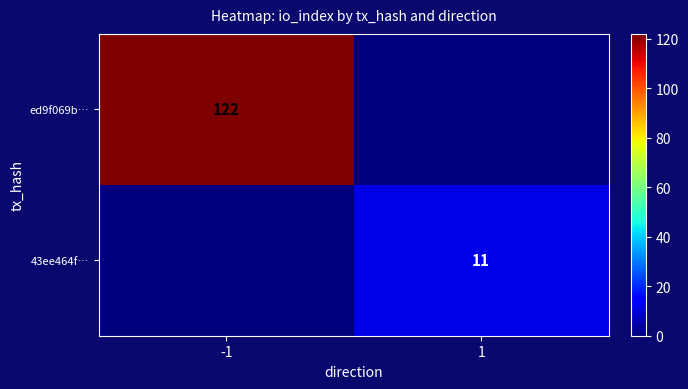

Is it true that 43ee464f… equals 20 at 1?

False